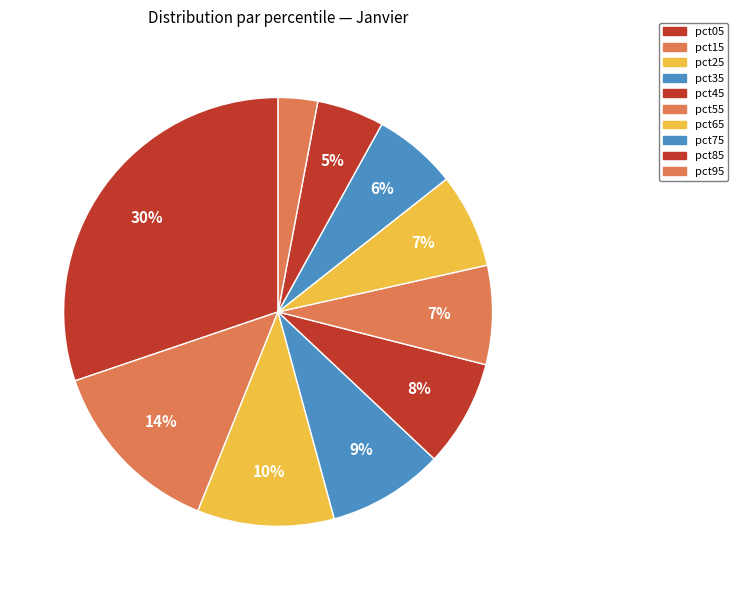

Which slice is the smallest?

pct95